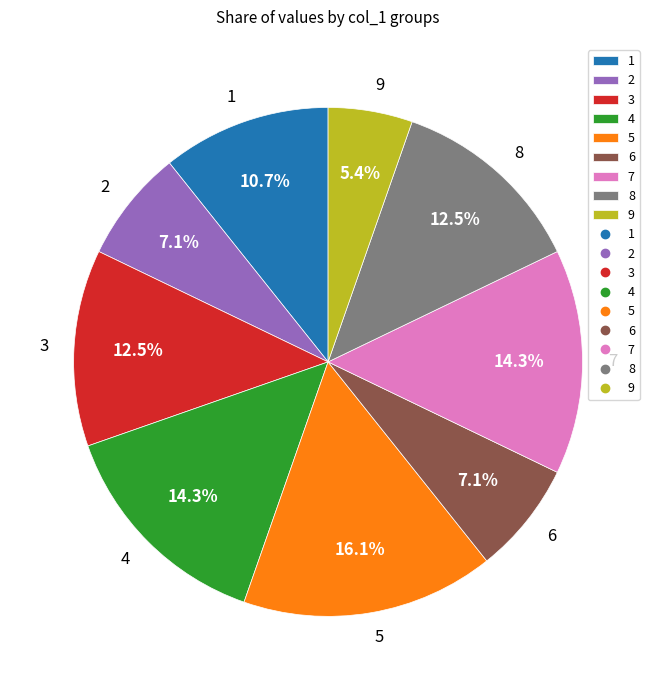

To the nearest percent, what is the difference between the 3 and 1 slice percentages?

2%